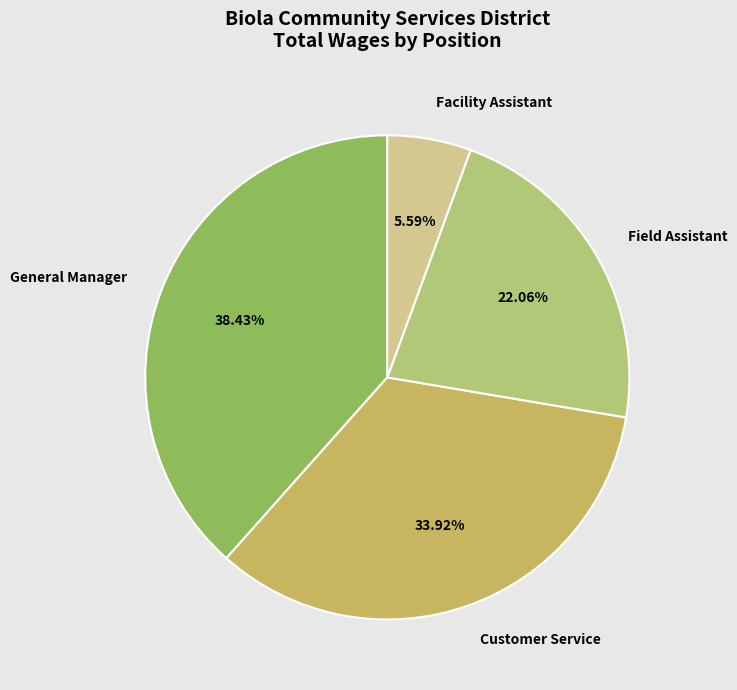

What is the ratio of the value at General Manager to the value at Field Assistant?

1.7